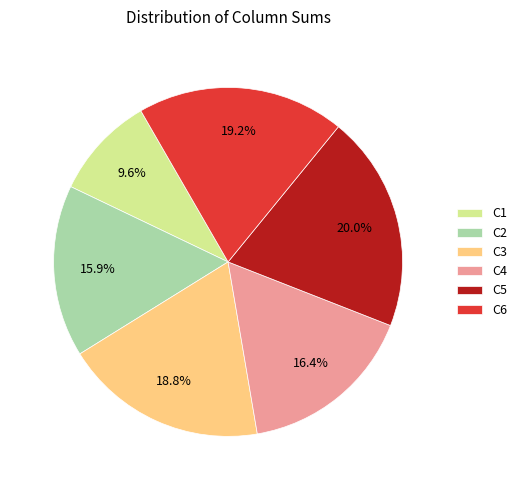

What percentage is NOT represented by C5?

80.0%